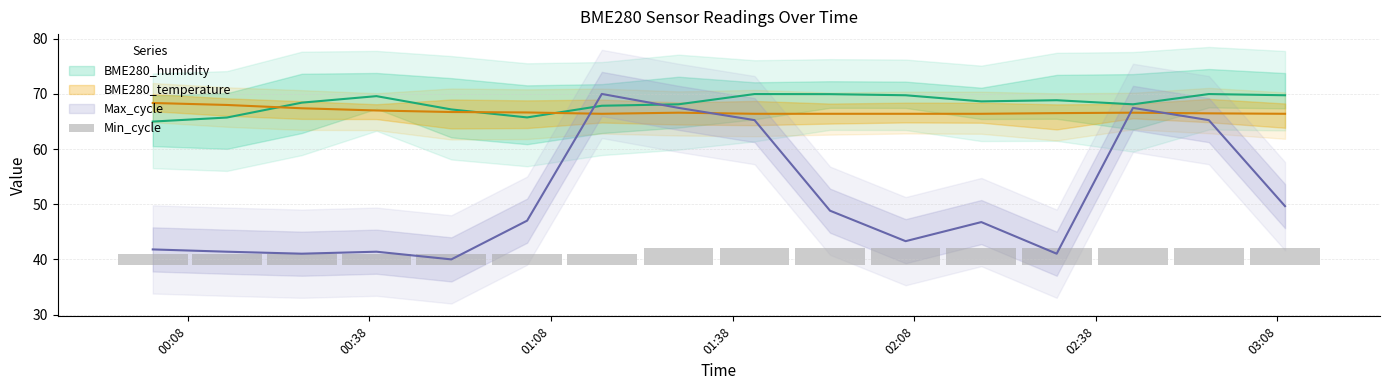

Which series has the largest total across all categories?

BME280_humidity